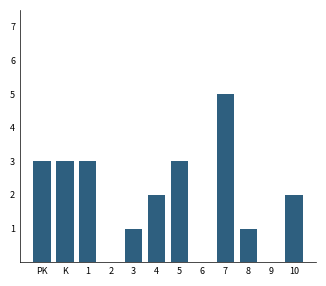

Reading right to left, transcribe all the data shown in this chart.

10=2	9=0	8=1	7=5	6=0	5=3	4=2	3=1	2=0	1=3	K=3	PK=3